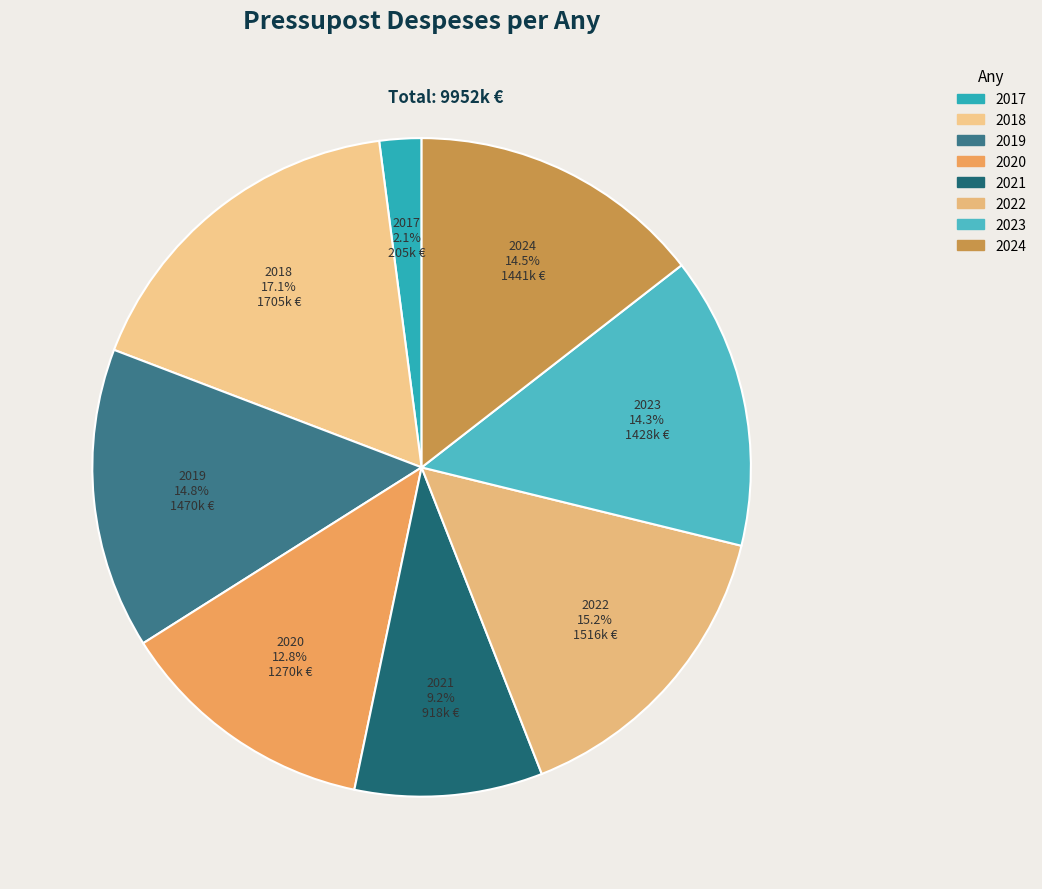

True or false: 2023 accounts for 14% of the total.

True